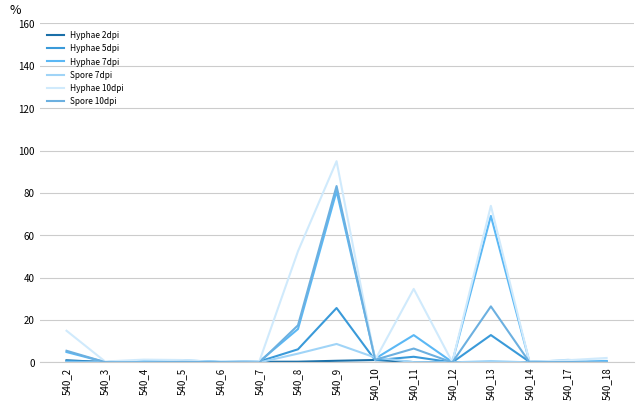

Does the chart have visible grid lines?

Yes